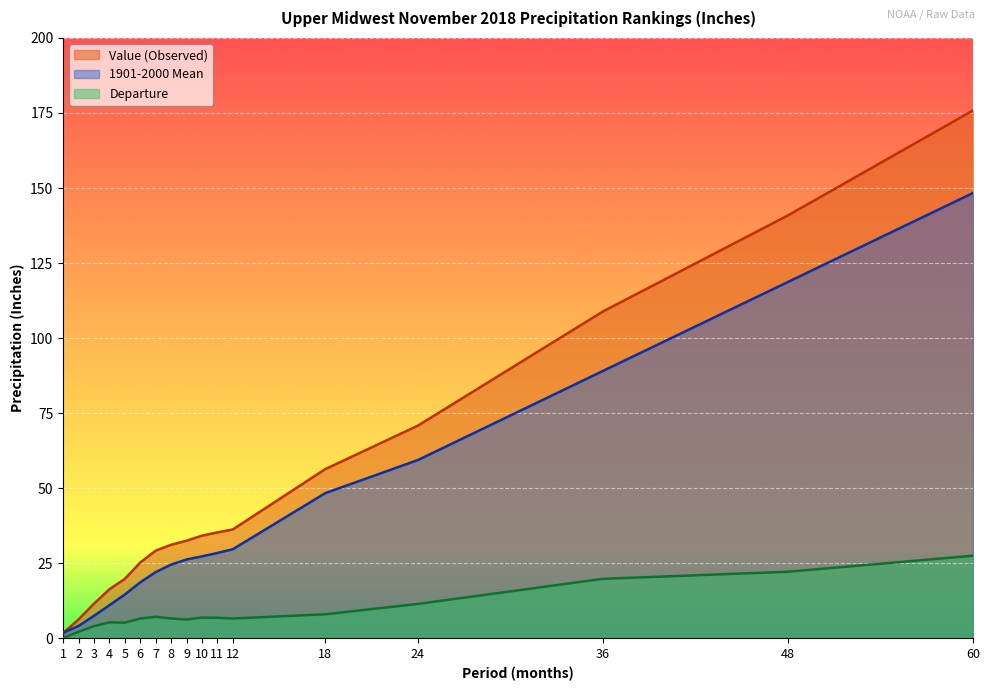

What is the value of the Departure point at the 2nd from the left?

2.2